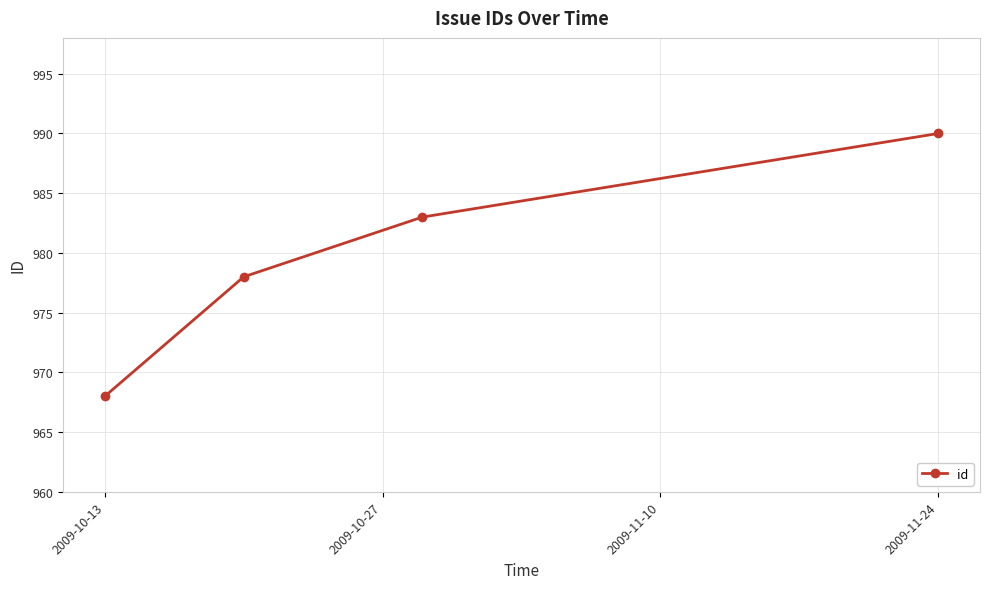

What is the smallest value displayed?

968